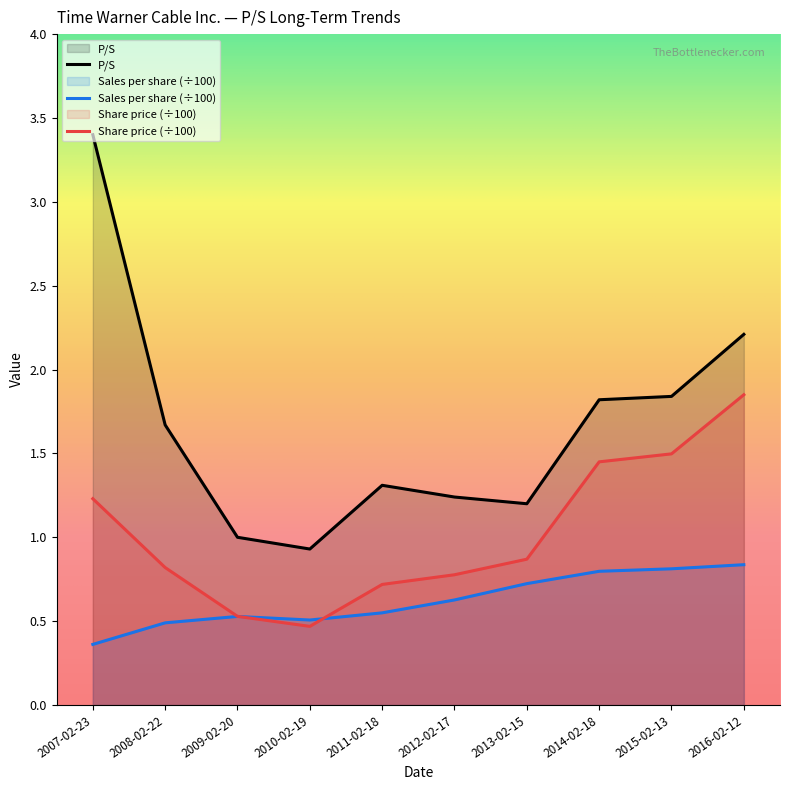

True or false: P/S has more than 1 interior local peaks.

False